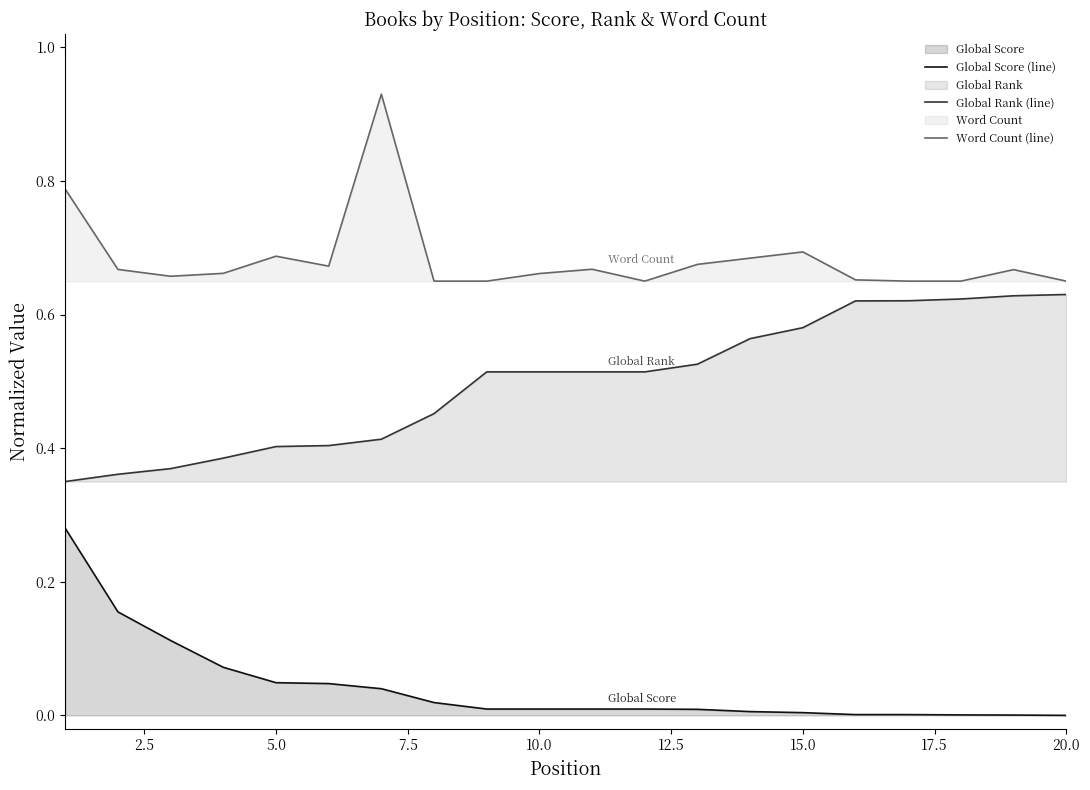

Which series has the largest total across all categories?

Word Count (line)